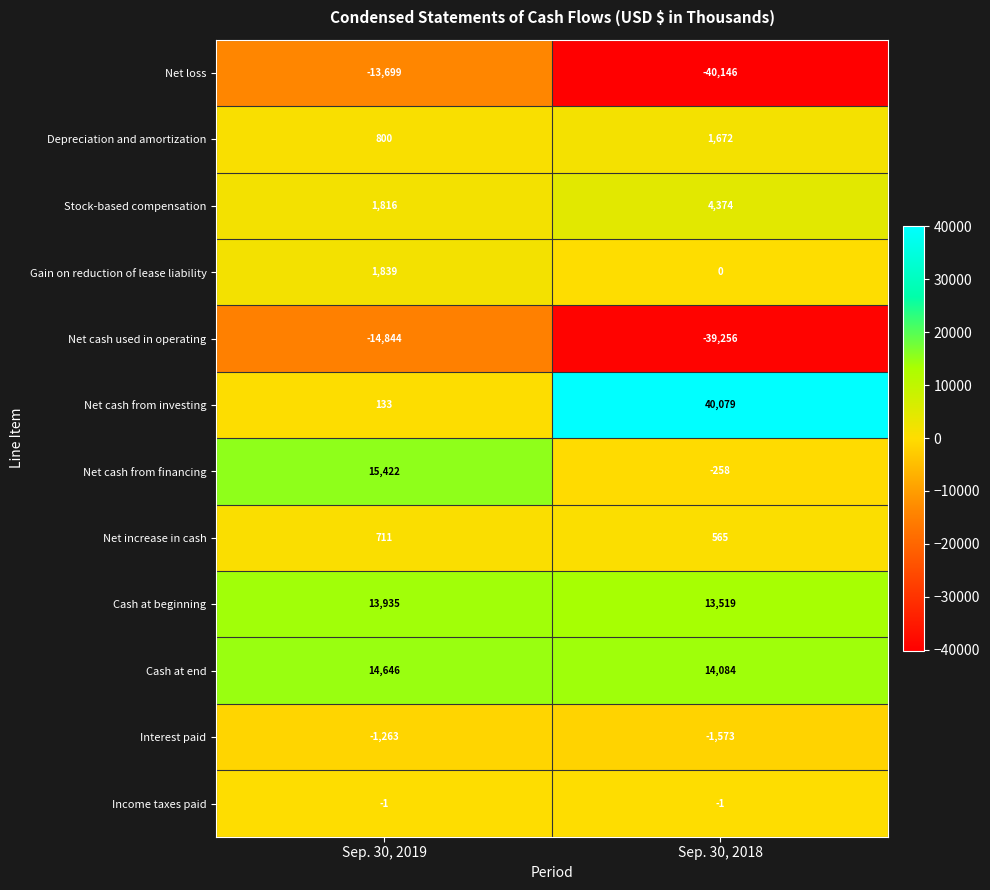

What is the difference between the maximum and minimum values in the Stock-based compensation series?

2558